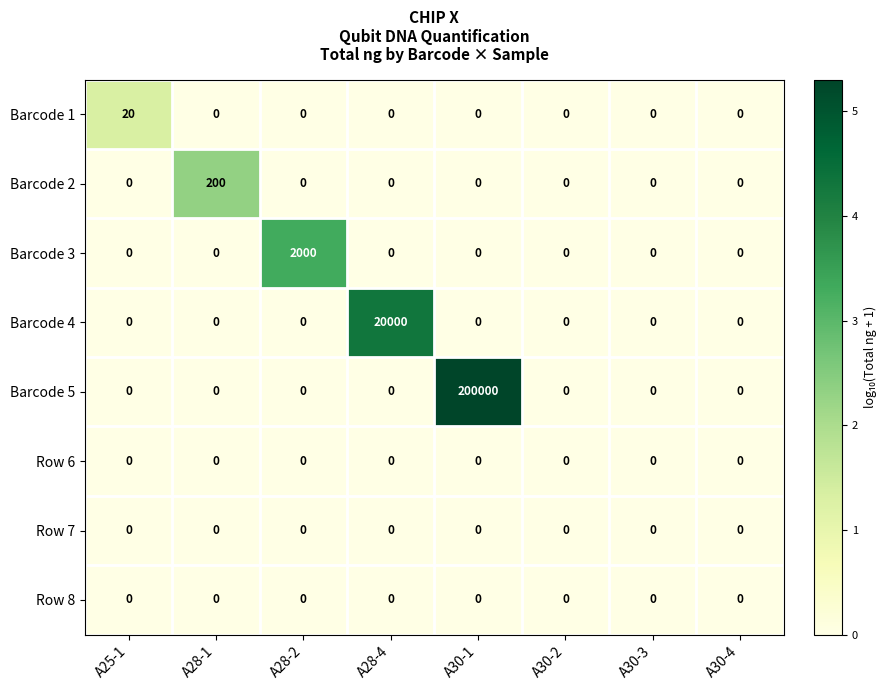

What is the maximum value for Barcode 1?

20